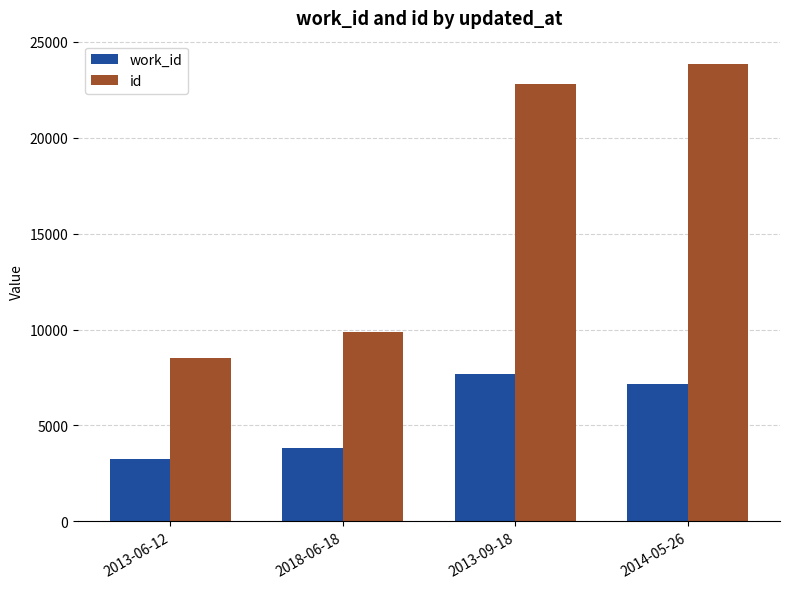

What is the value of the id bar at the 2nd from the left?

9865